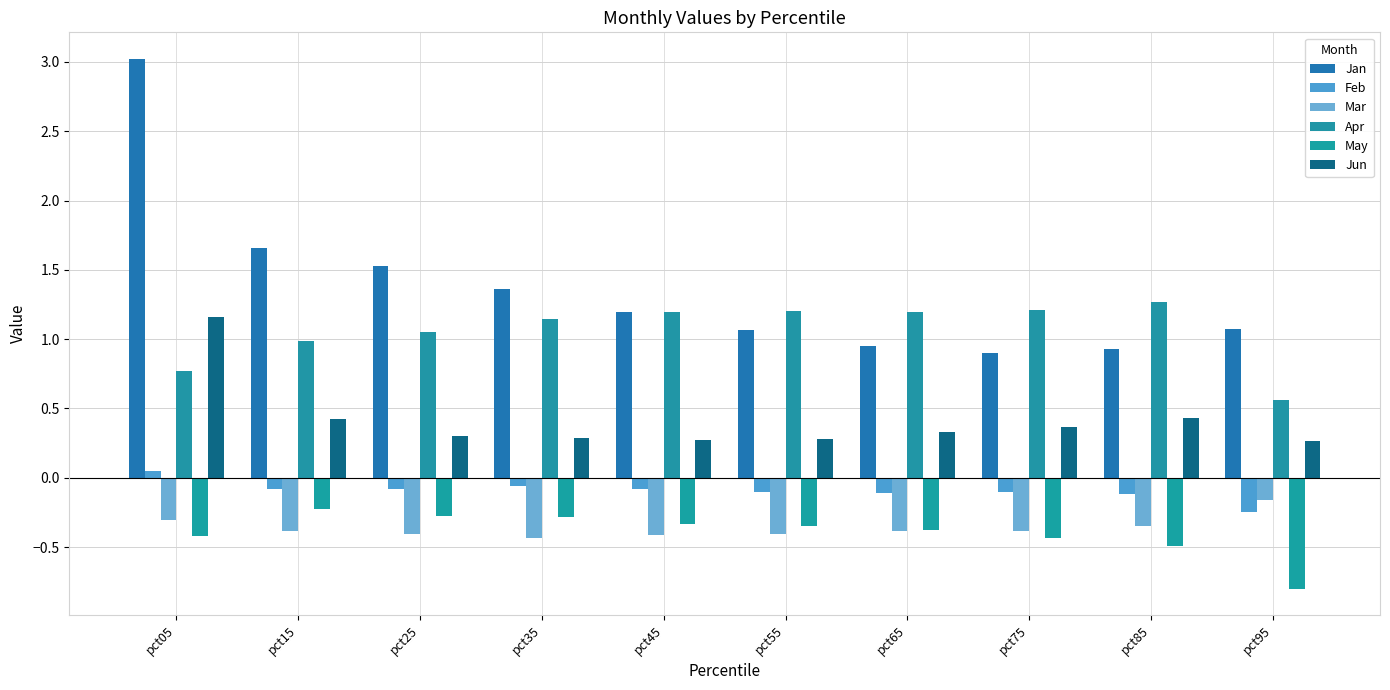

How many values in Feb are above zero?

1